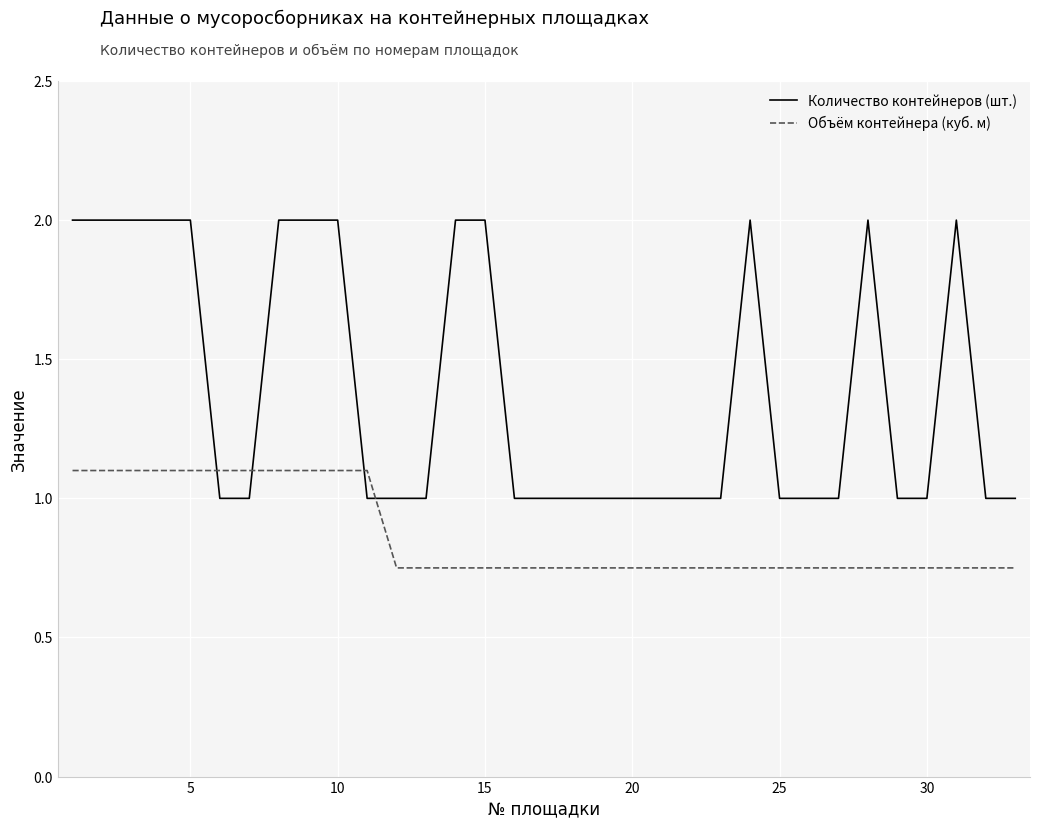

Which series has the widest spread of values?

Количество контейнеров (шт.)